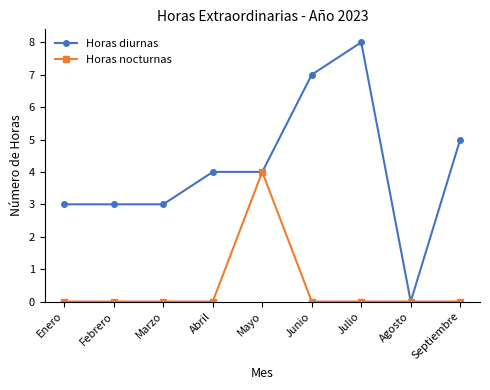

Is it true that Horas diurnas equals 6 at Mayo?

False